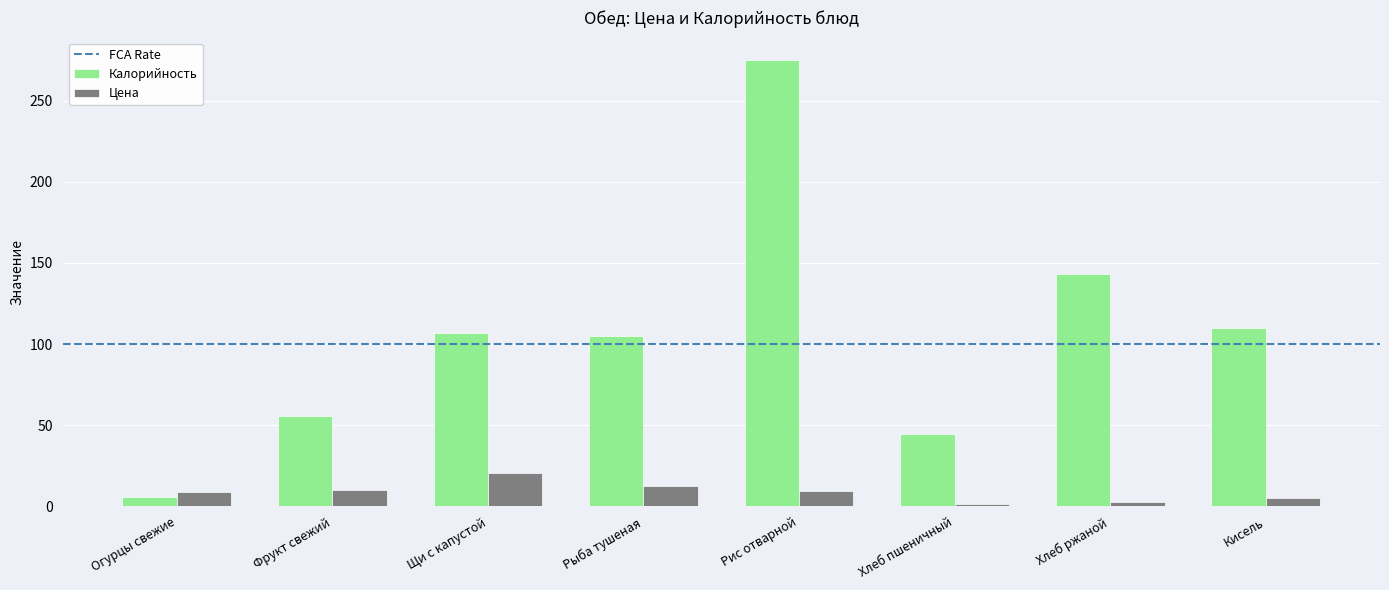

List the series in order of their overall mean, lowest first.

Цена, Калорийность